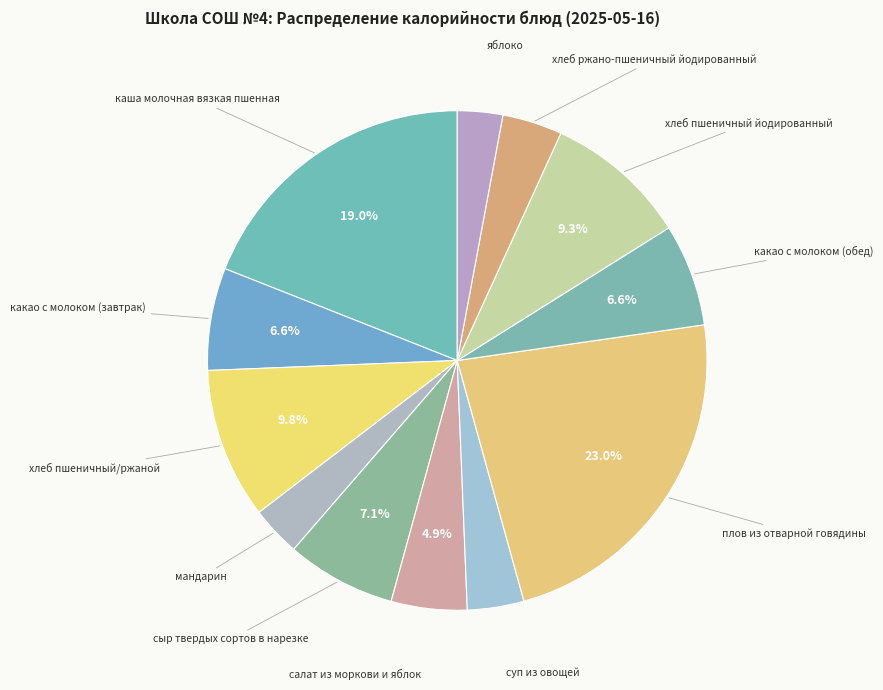

How many slices are in this pie chart?

12